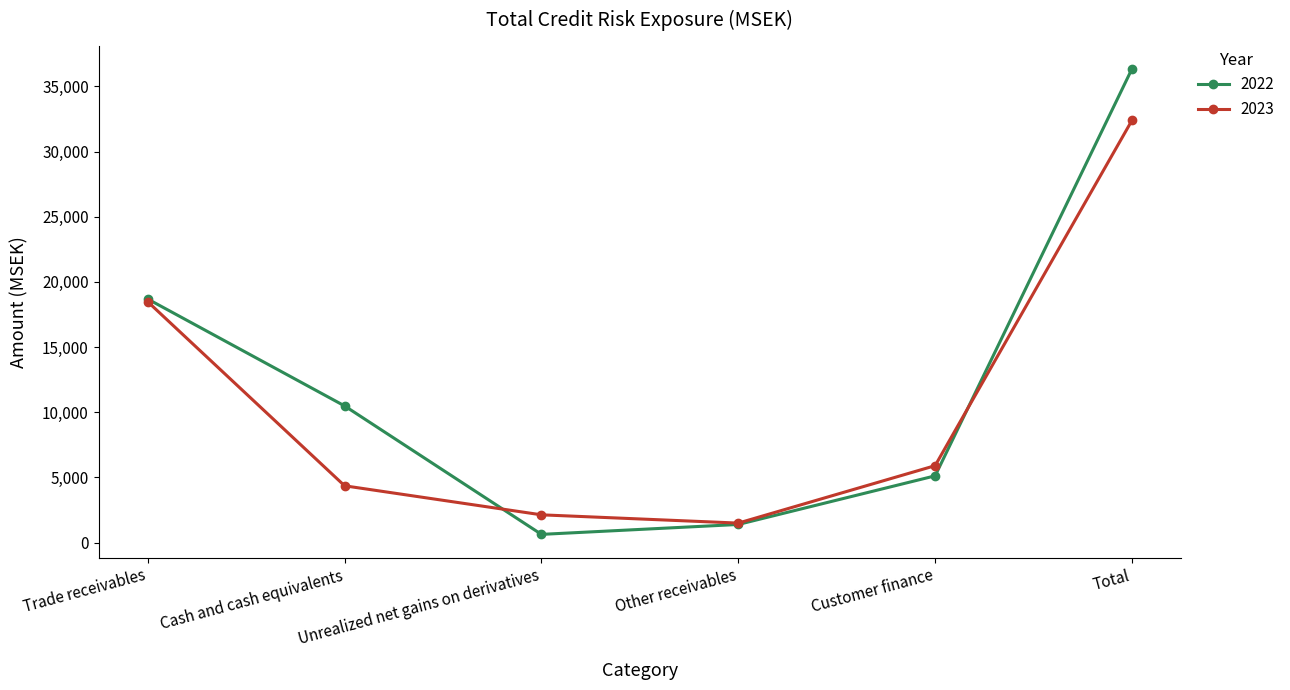

Reading left to right, transcribe all the data shown in this chart.

2022: Trade receivables=18685	Cash and cash equivalents=10489	Unrealized net gains on derivatives=638	Other receivables=1398	Customer finance=5127	Total=36337
2023: Trade receivables=18477	Cash and cash equivalents=4363	Unrealized net gains on derivatives=2137	Other receivables=1503	Customer finance=5908	Total=32388